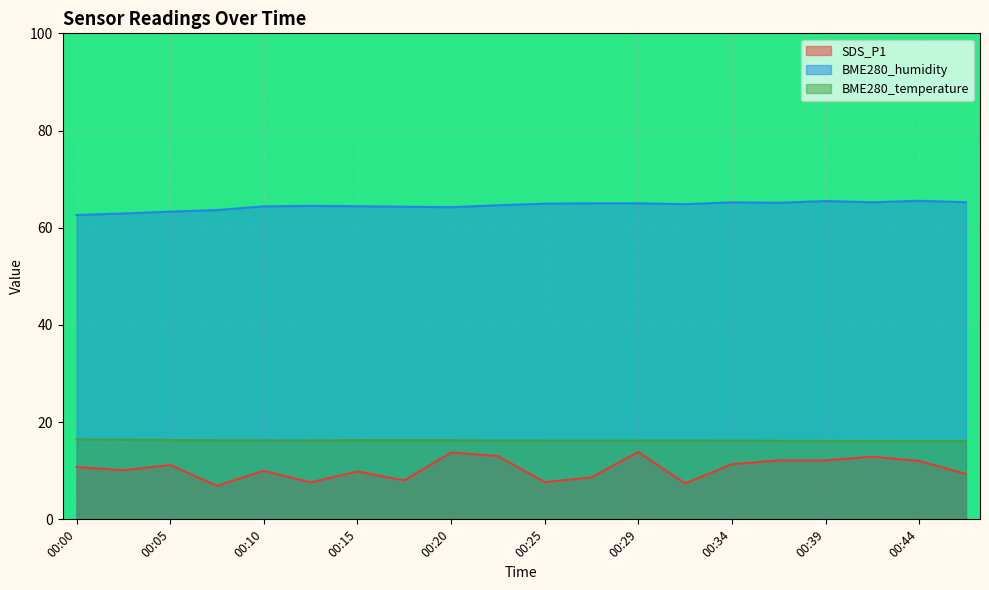

At which category does the chart reach its peak across all series?

00:44